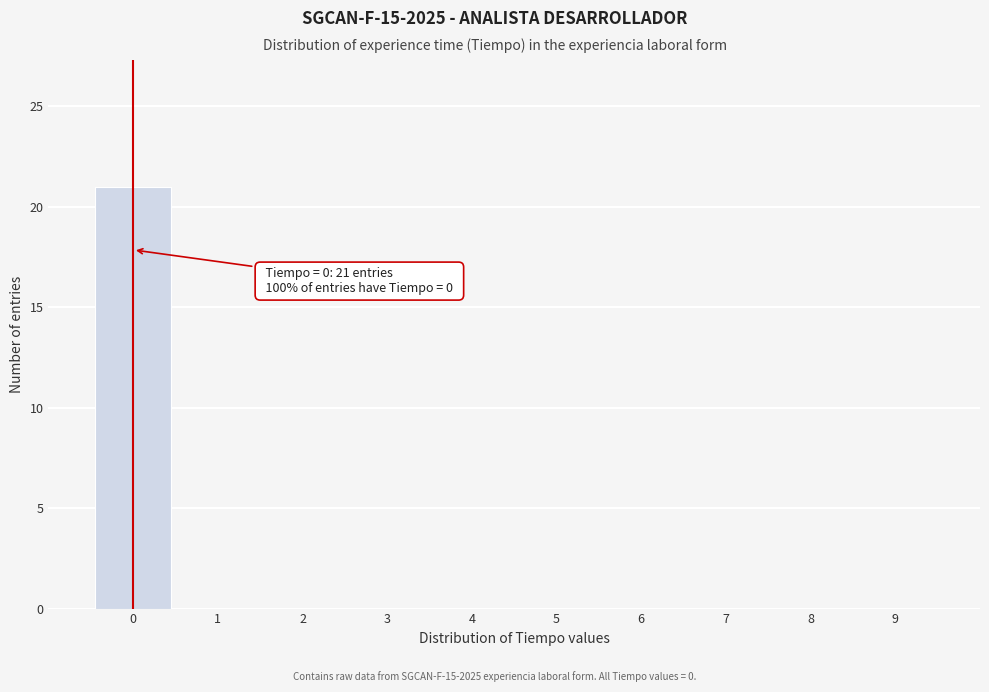

Over which range of the x-axis is the bar tallest?

-0.5 to 0.5